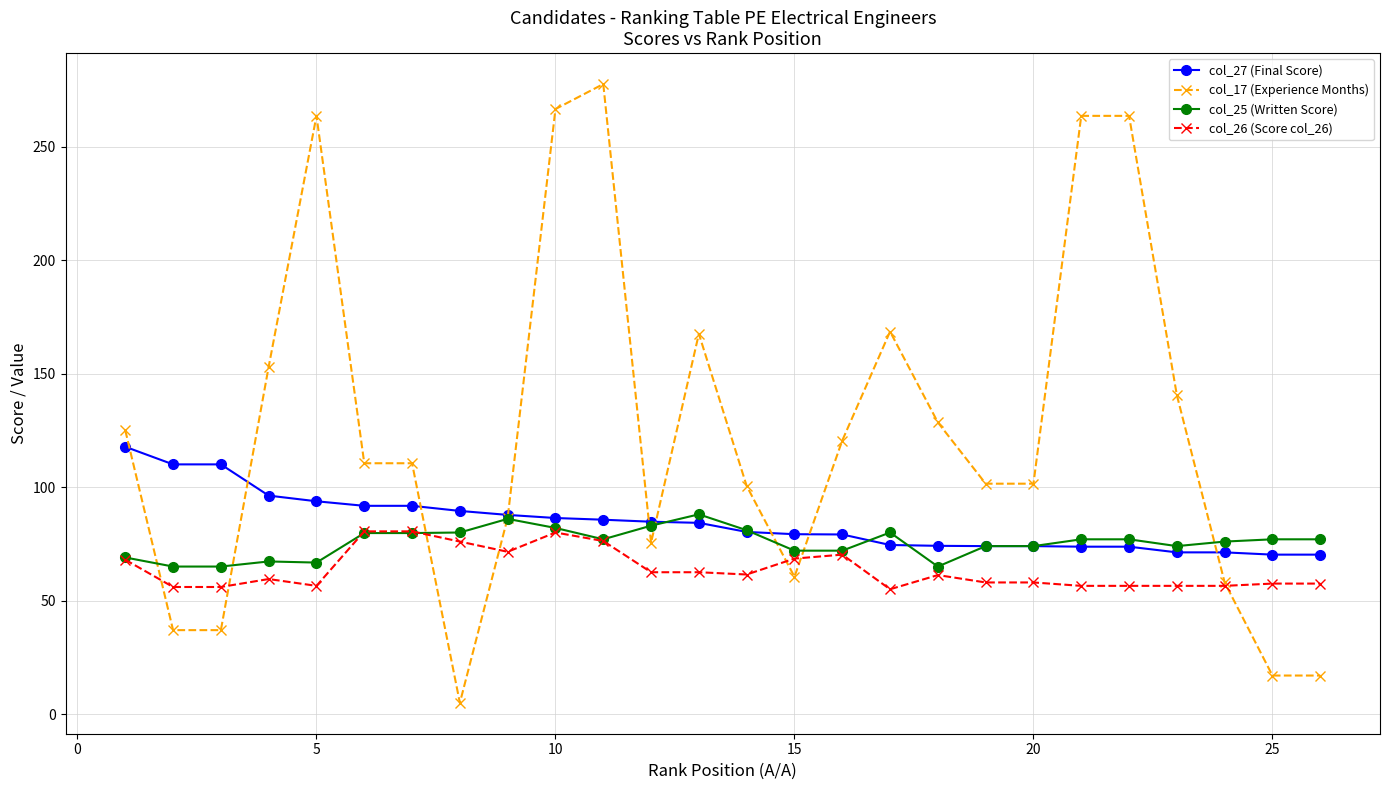

What is the value of the col_27 (Final Score) point at the 16th from the left?

79.1